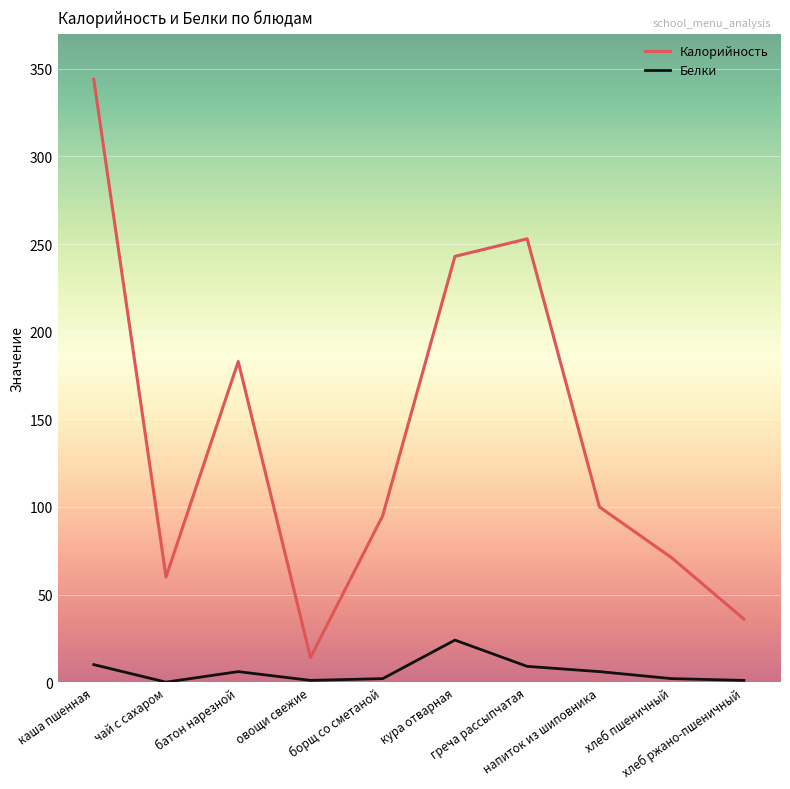

At how many categories does at least one series exceed 300?

1